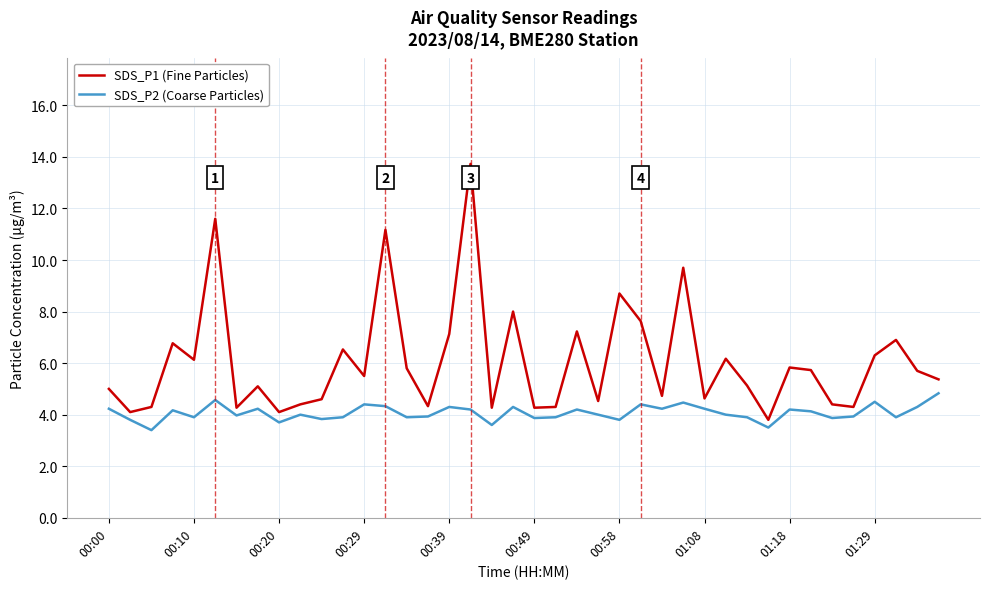

Which series has the largest range (max minus min)?

SDS_P1 (Fine Particles)